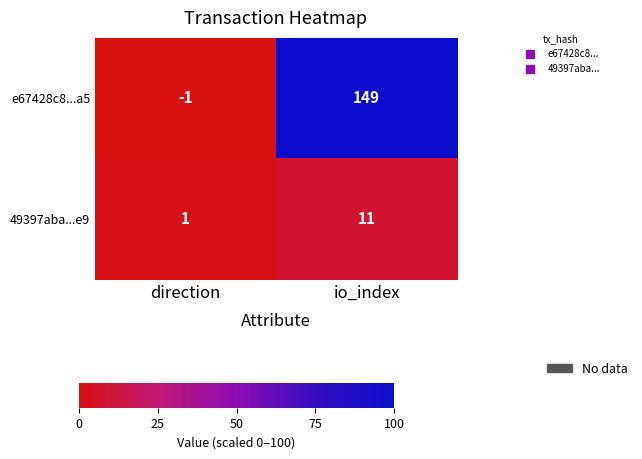

Which series has the largest range (max minus min)?

e67428c8...a5